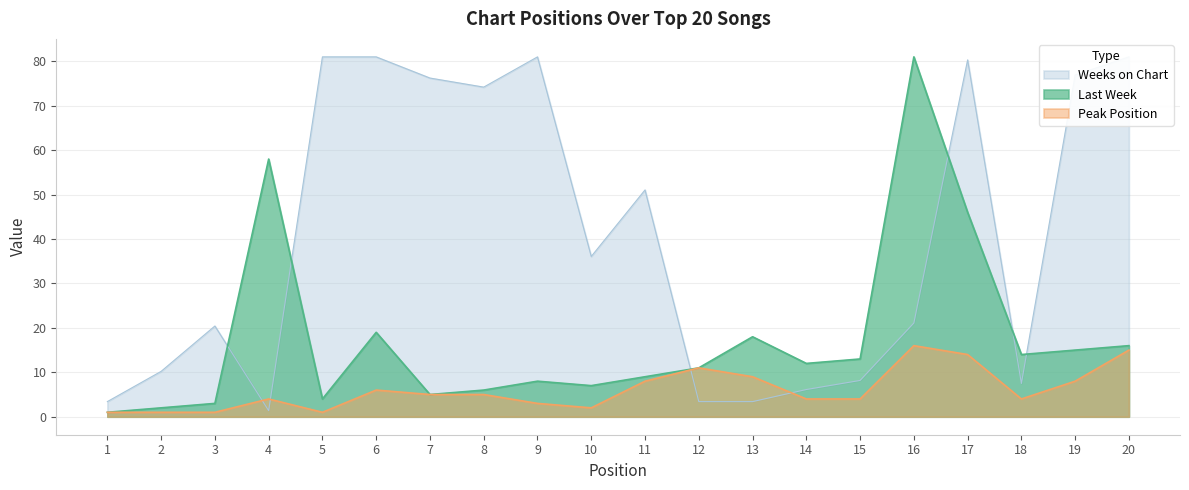

Is the value of Peak Position at 8 greater than the value of Weeks on Chart at 19?

No